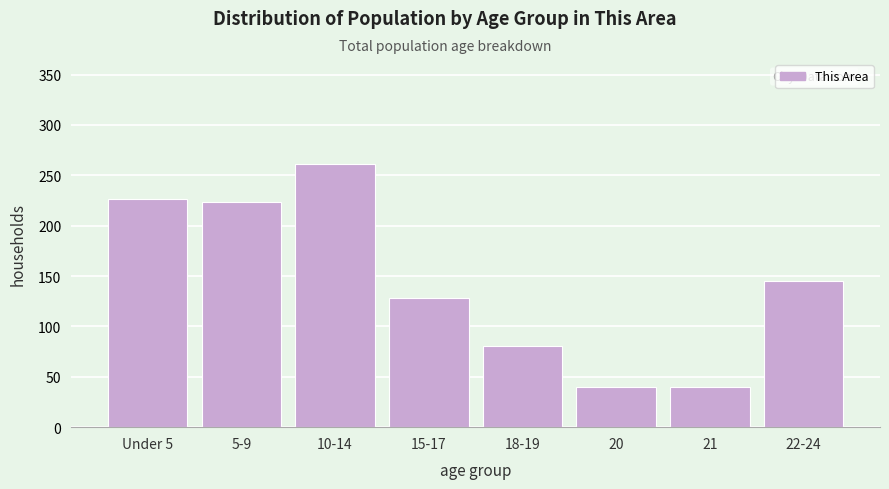

Reading right to left, extract all data points from this chart.

145	40	40	81	128	261	223	226